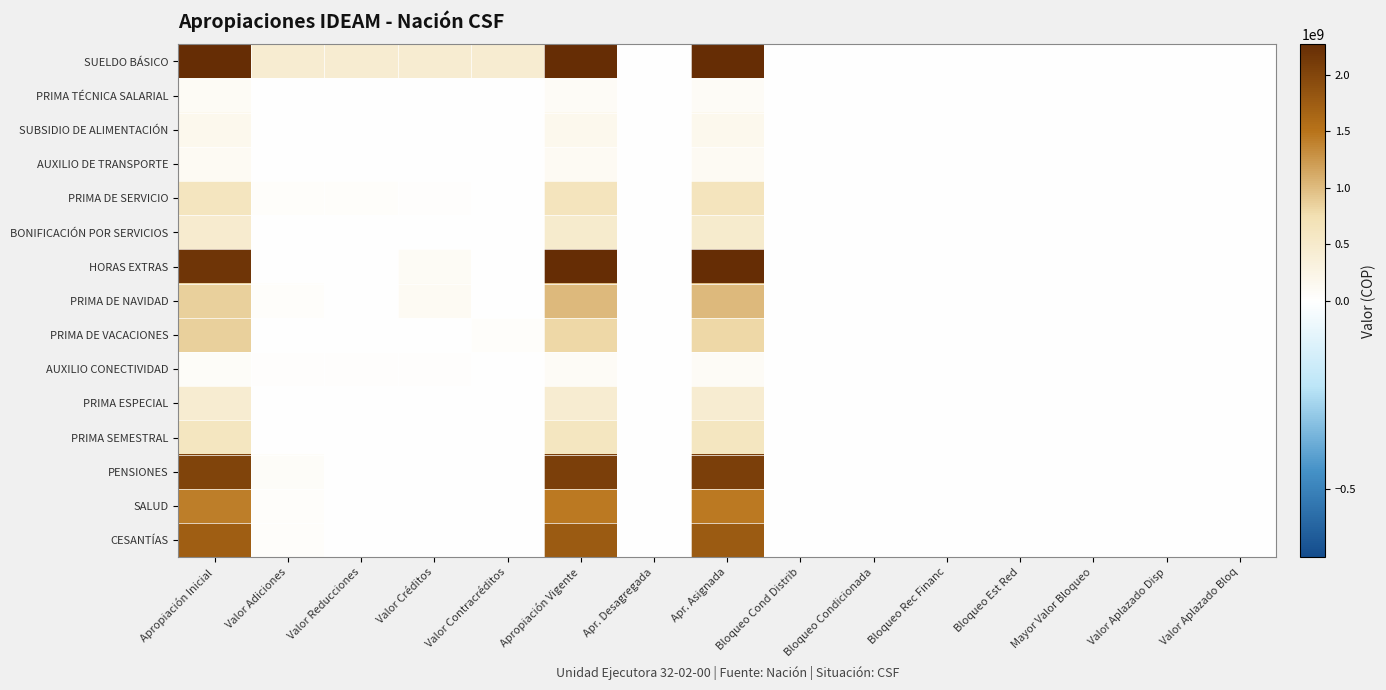

What is the total value across all series at Valor Créditos?

732638044.0